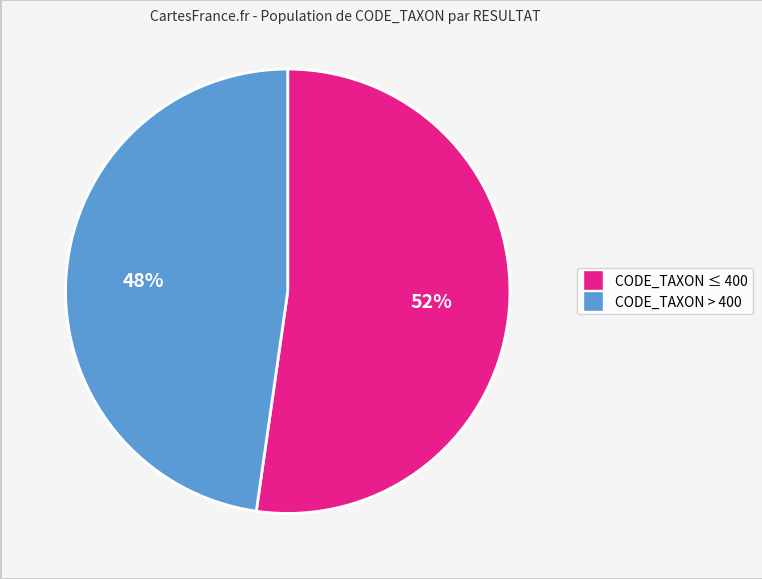

How many slices are in this pie chart?

2